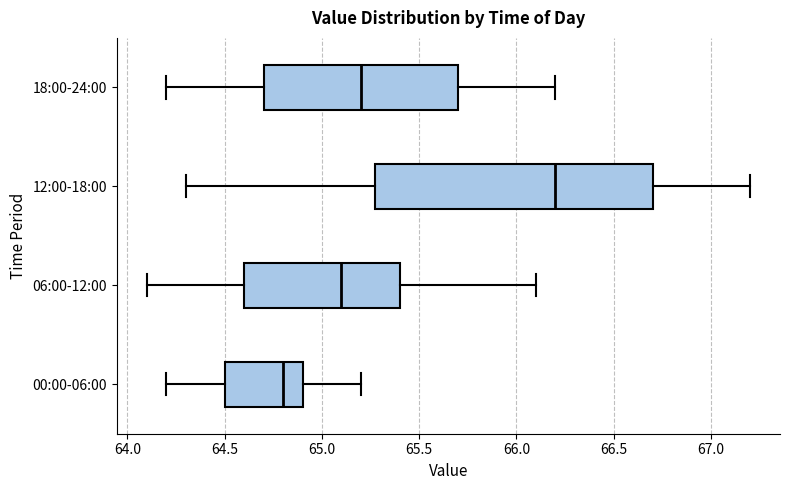

Reading bottom to top, transcribe this box plot: for each box, give where its median line is, the range the box spans, and where its two whiskers end, as read against the x-axis. The values are not printed on the chart, so give them approximately, as read against the axis.

00:00-06:00: median 64.8, box 64.5 to 64.9, whiskers 64.2 to 65.2
06:00-12:00: median 65.1, box 64.6 to 65.4, whiskers 64.1 to 66.1
12:00-18:00: median 66.2, box 65.3 to 66.7, whiskers 64.3 to 67.2
18:00-24:00: median 65.2, box 64.7 to 65.7, whiskers 64.2 to 66.2